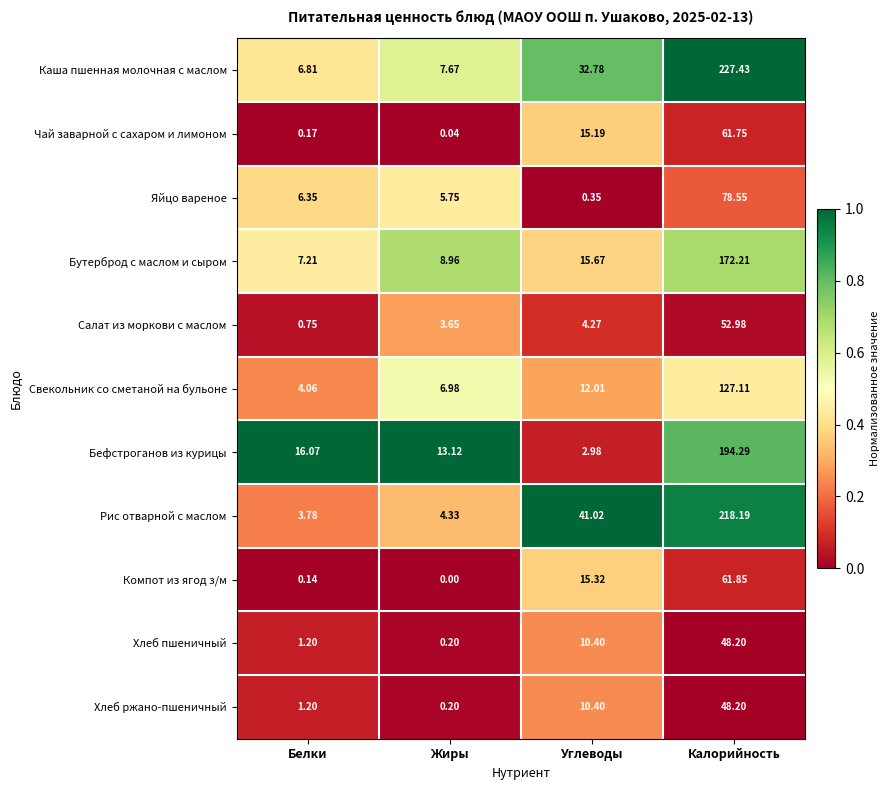

Which series changed the most between Белки and Калорийность?

Каша пшенная молочная с маслом